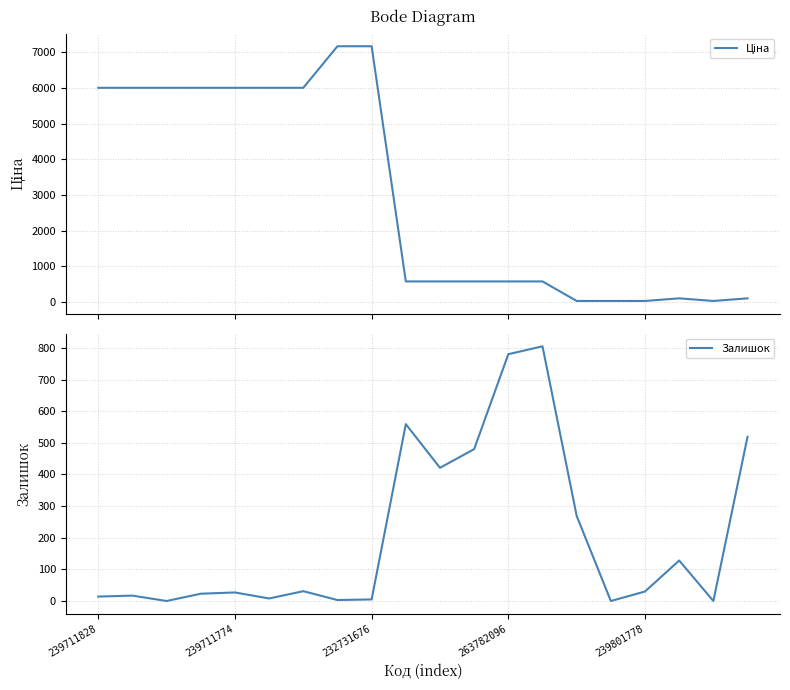

What is the average value of the Ціна series?

2980.3